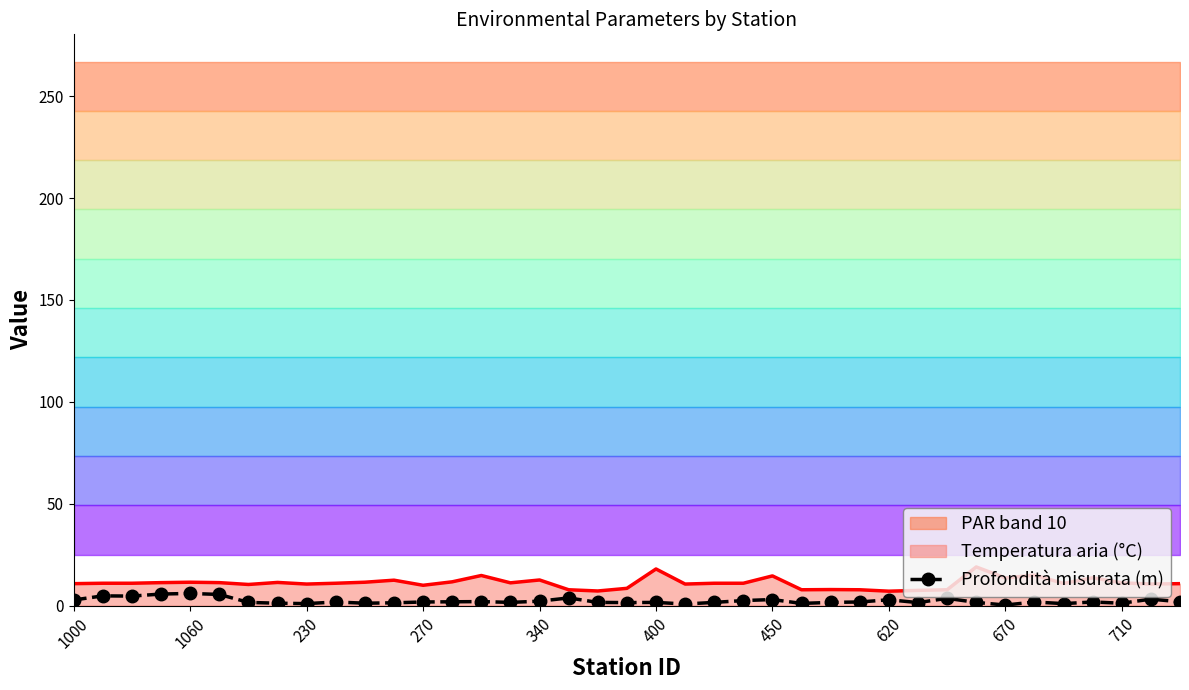

What is the minimum value shown in the chart?

0.3